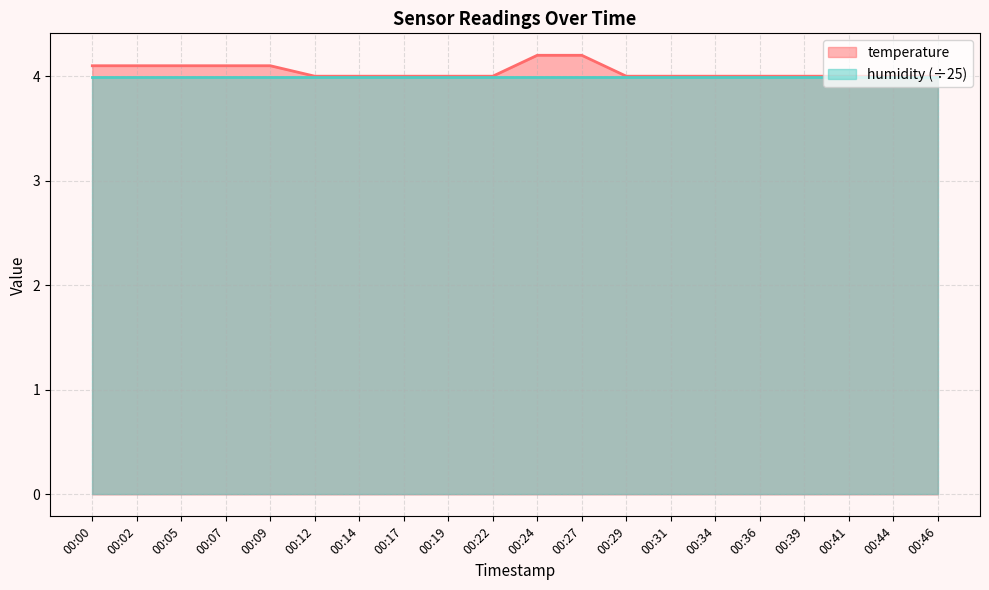

Reading left to right, what are all the values shown in this chart?

4.1	4.1	4.1	4.1	4.1	4.0	4.0	4.0	4.0	4.0	4.2	4.2	4.0	4.0	4.0	4.0	4.0	4.0	4.0	4.0